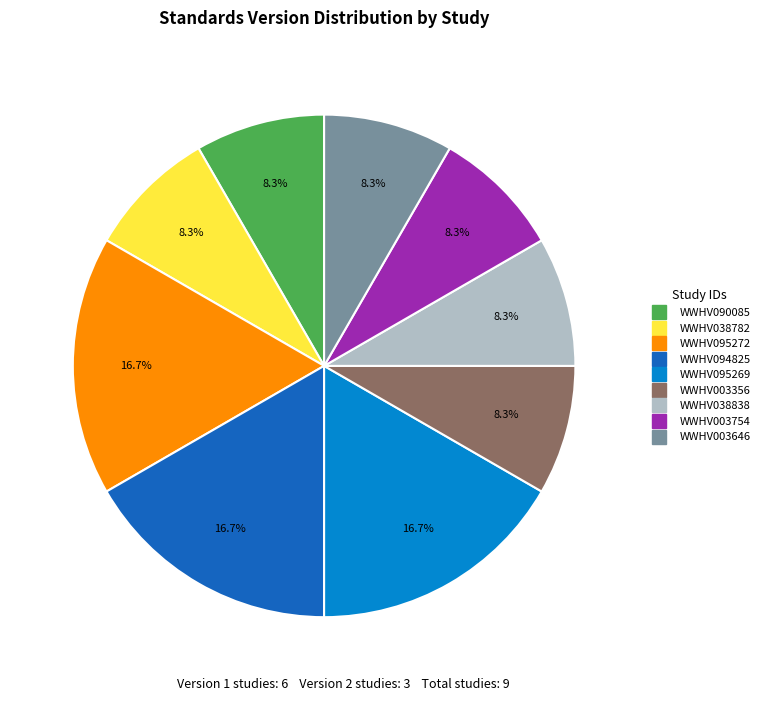

Does WWHV094825 represent more than half of the total?

No